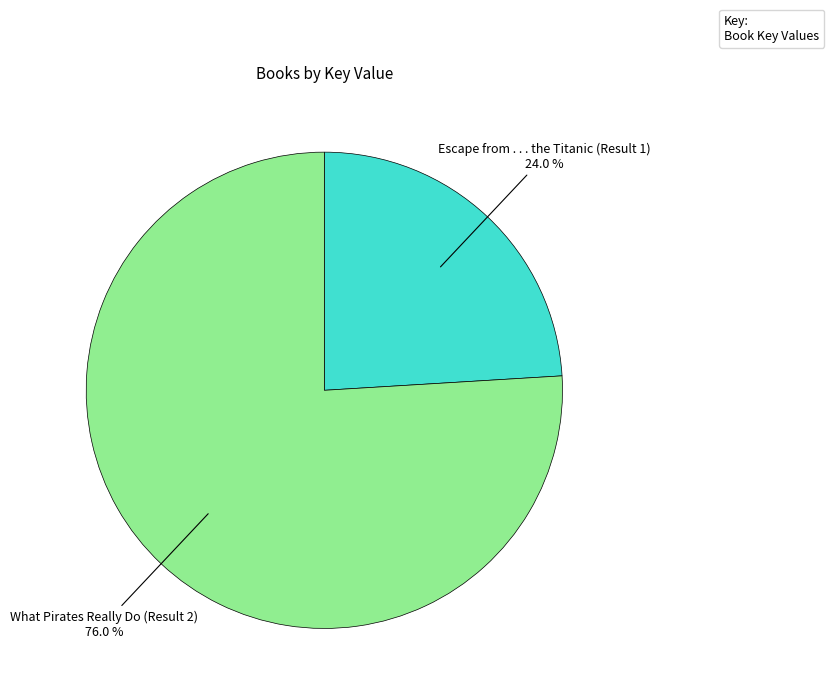

Does any single category account for the majority?

Yes